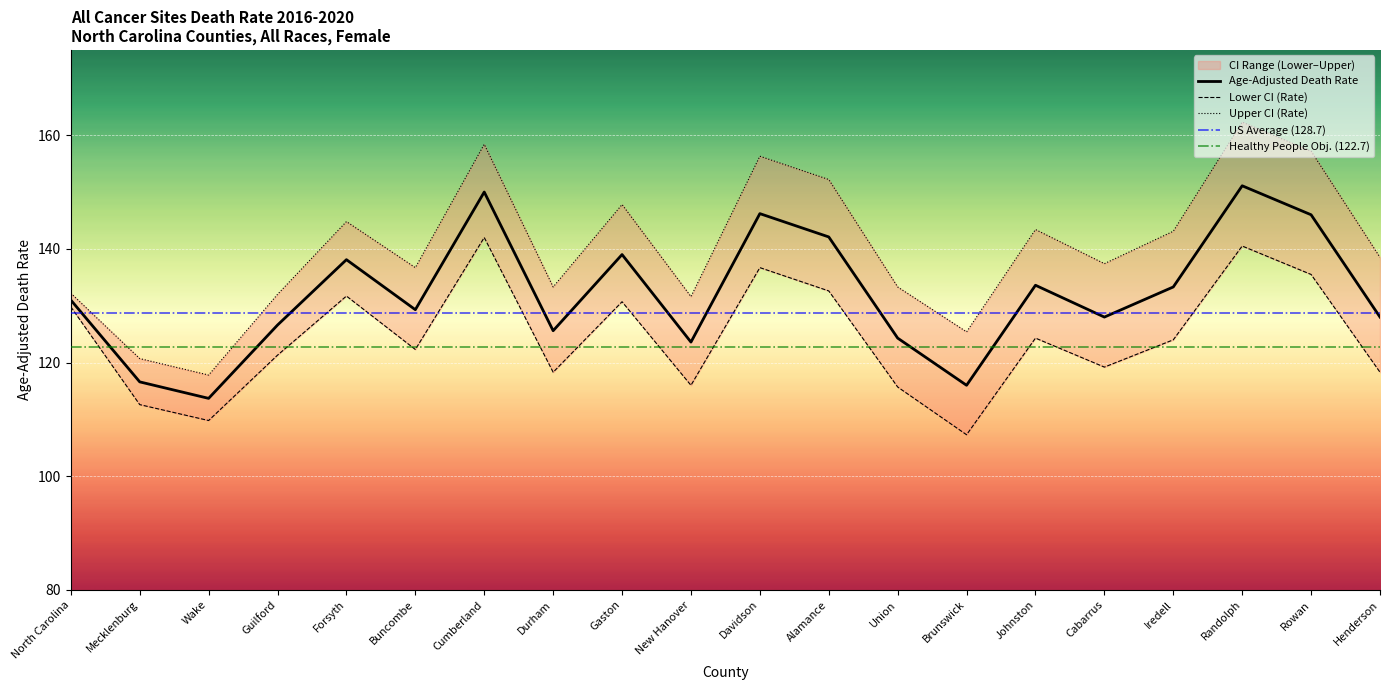

Between Cumberland and New Hanover, which is larger?

Cumberland